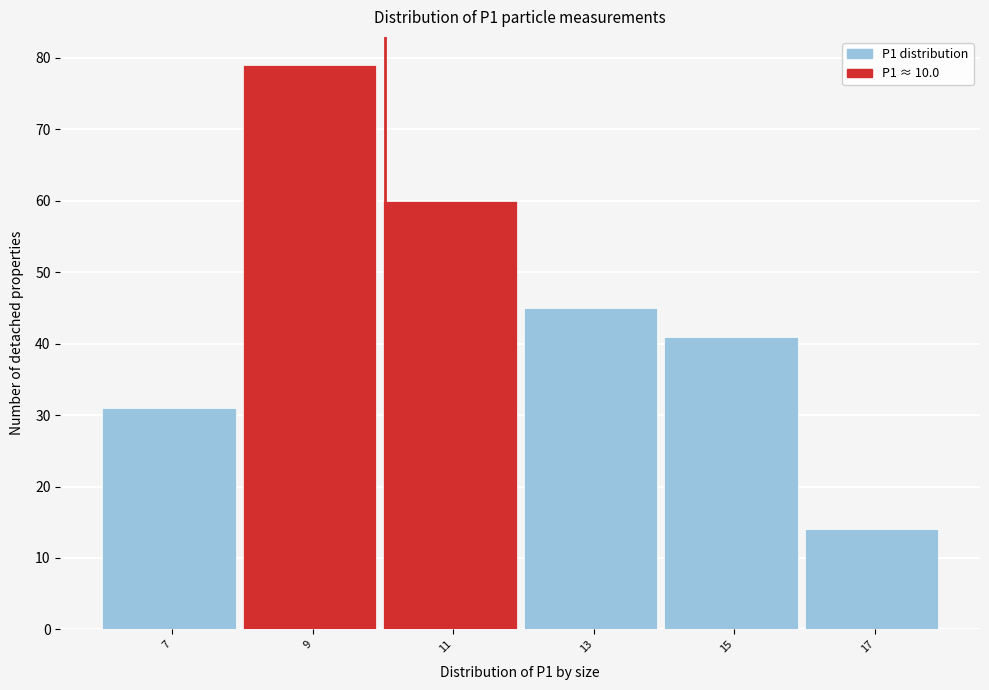

Reading left to right, transcribe this chart: for each bar, give the range it covers on the x-axis and its height. Neither the bar edges nor the heights are printed on the chart, so give them approximately, as read against the axes.

6 to 8: 31
8 to 10: 79
10 to 12: 60
12 to 14: 45
14 to 16: 41
16 to 18: 14